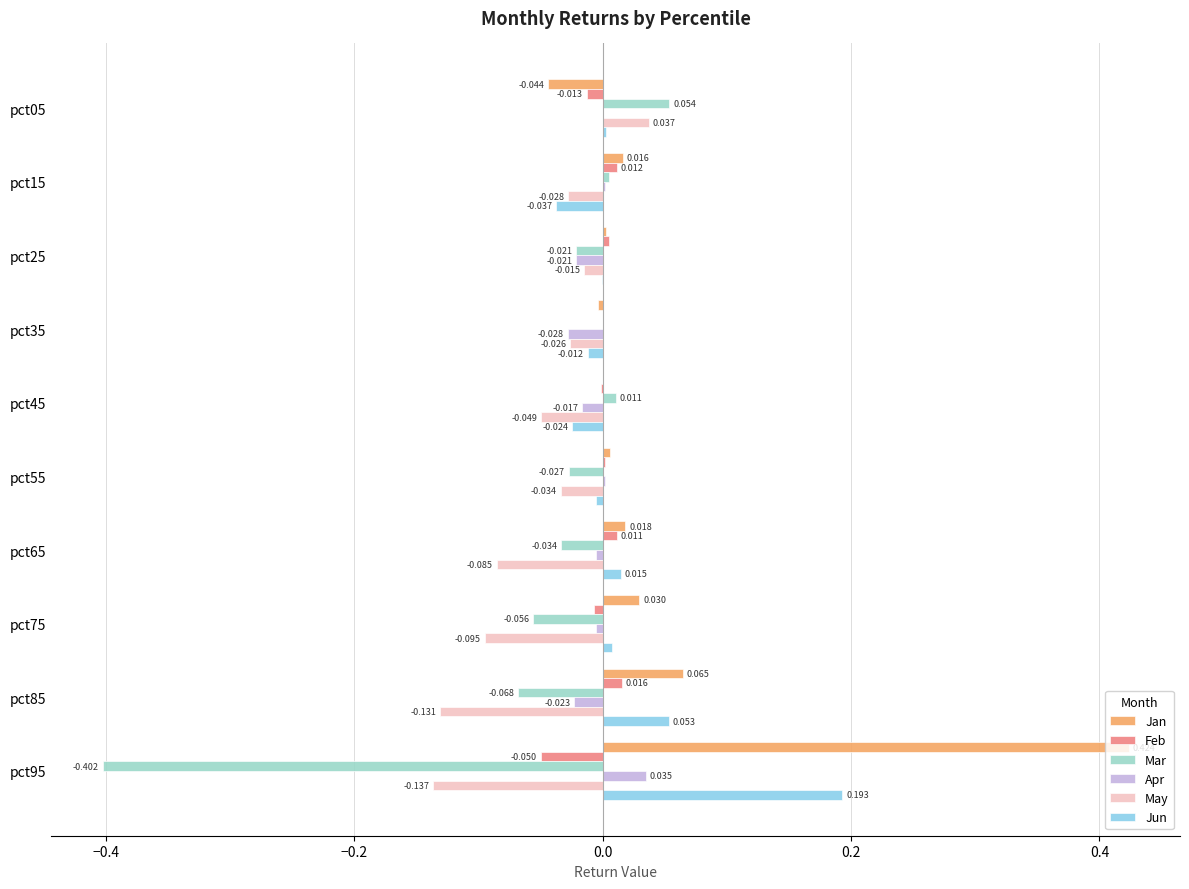

Which series has the largest total across all categories?

Jan